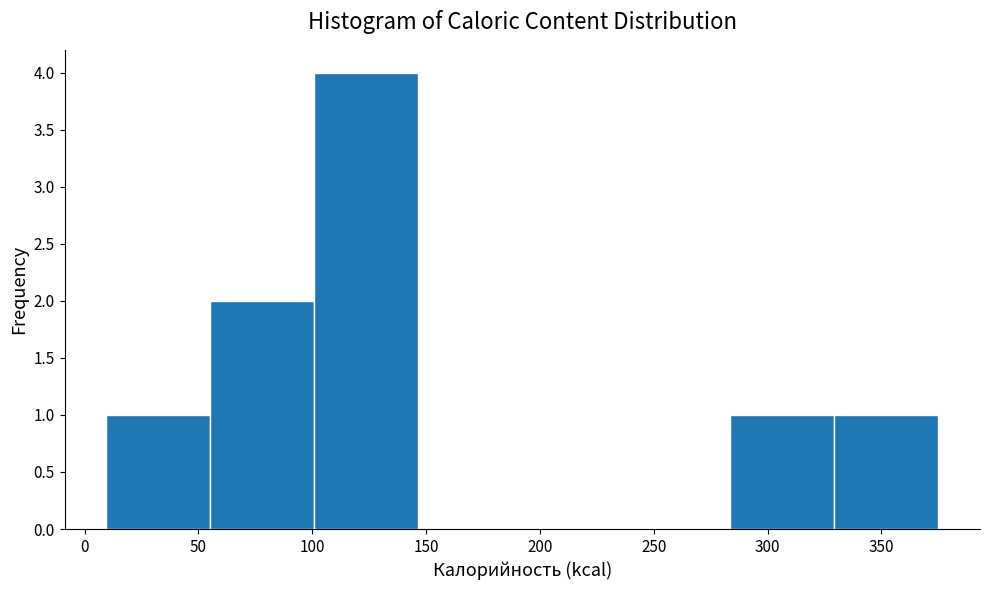

What is the height of the bar covering 330 to 375 on the x-axis? Neither the bar edges nor the heights are printed on the chart, so give them approximately, as read against the axes.

1